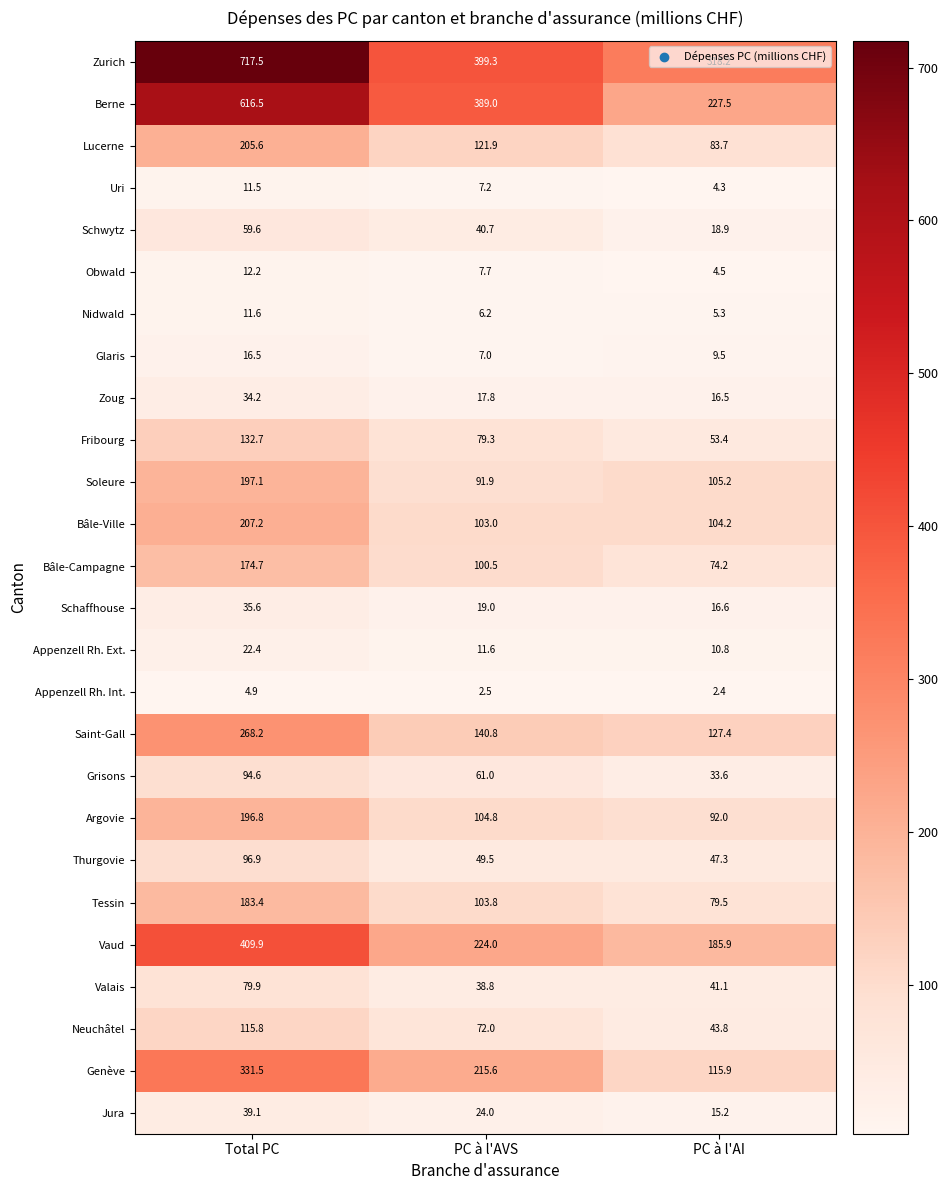

At PC à l'AVS, list the series in order from smallest to largest.

Appenzell Rh. Int., Nidwald, Glaris, Uri, Obwald, Appenzell Rh. Ext., Zoug, Schaffhouse, Jura, Valais, Schwytz, Thurgovie, Grisons, Neuchâtel, Fribourg, Soleure, Bâle-Campagne, Bâle-Ville, Tessin, Argovie, Lucerne, Saint-Gall, Genève, Vaud, Berne, Zurich